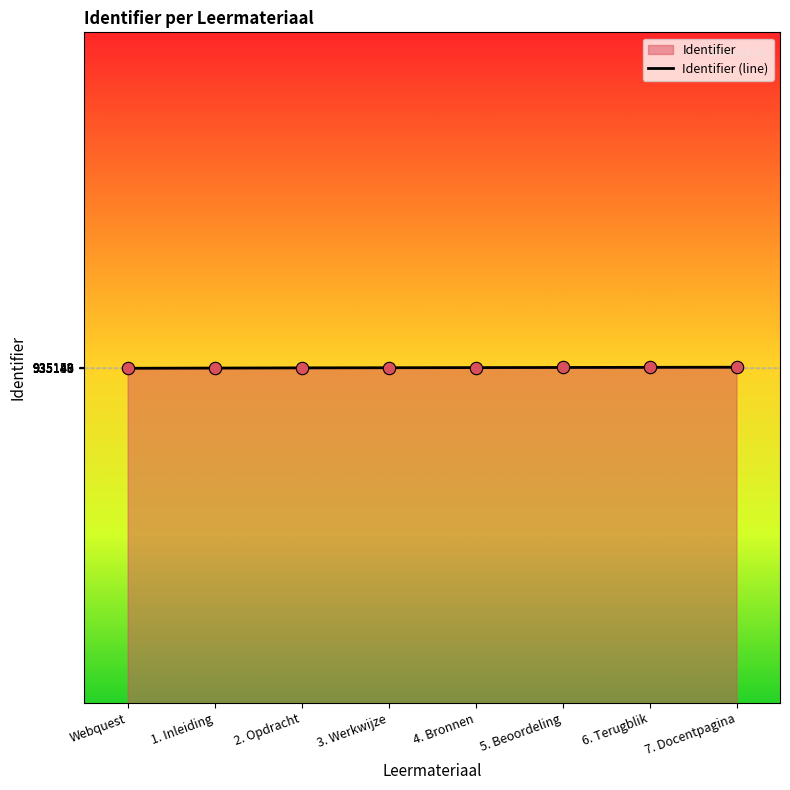

What is the ratio of the value at 1. Inleiding to the value at Webquest?

1.0